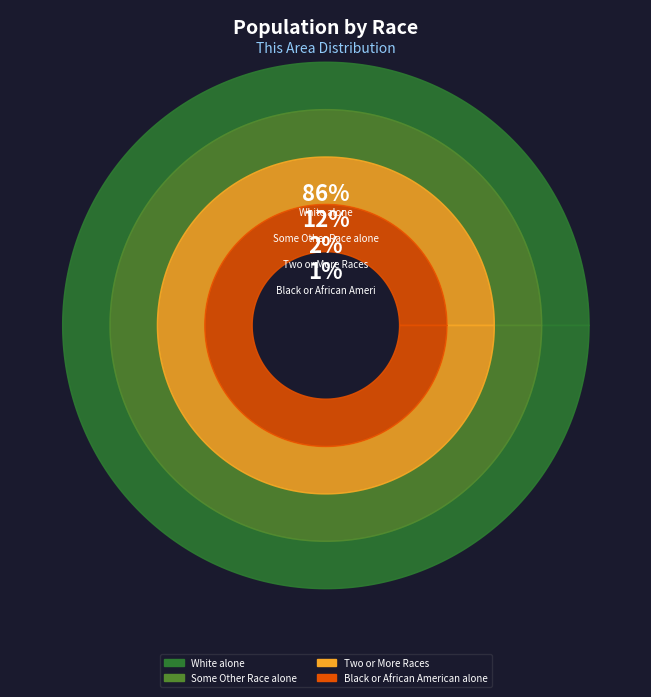

The Asian alone slice represents 0% of the pie. True or false?

True